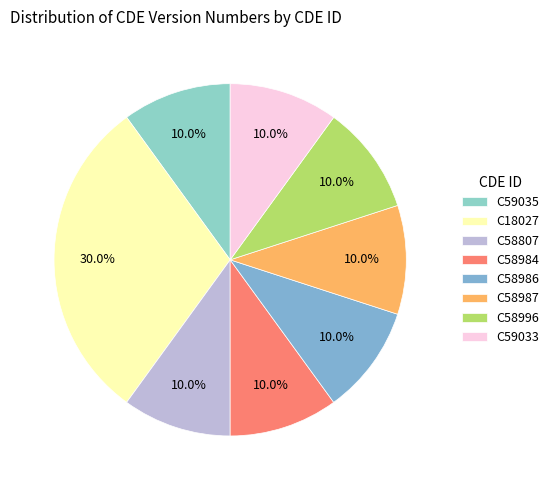

To the nearest percent, what is the average slice percentage?

12%